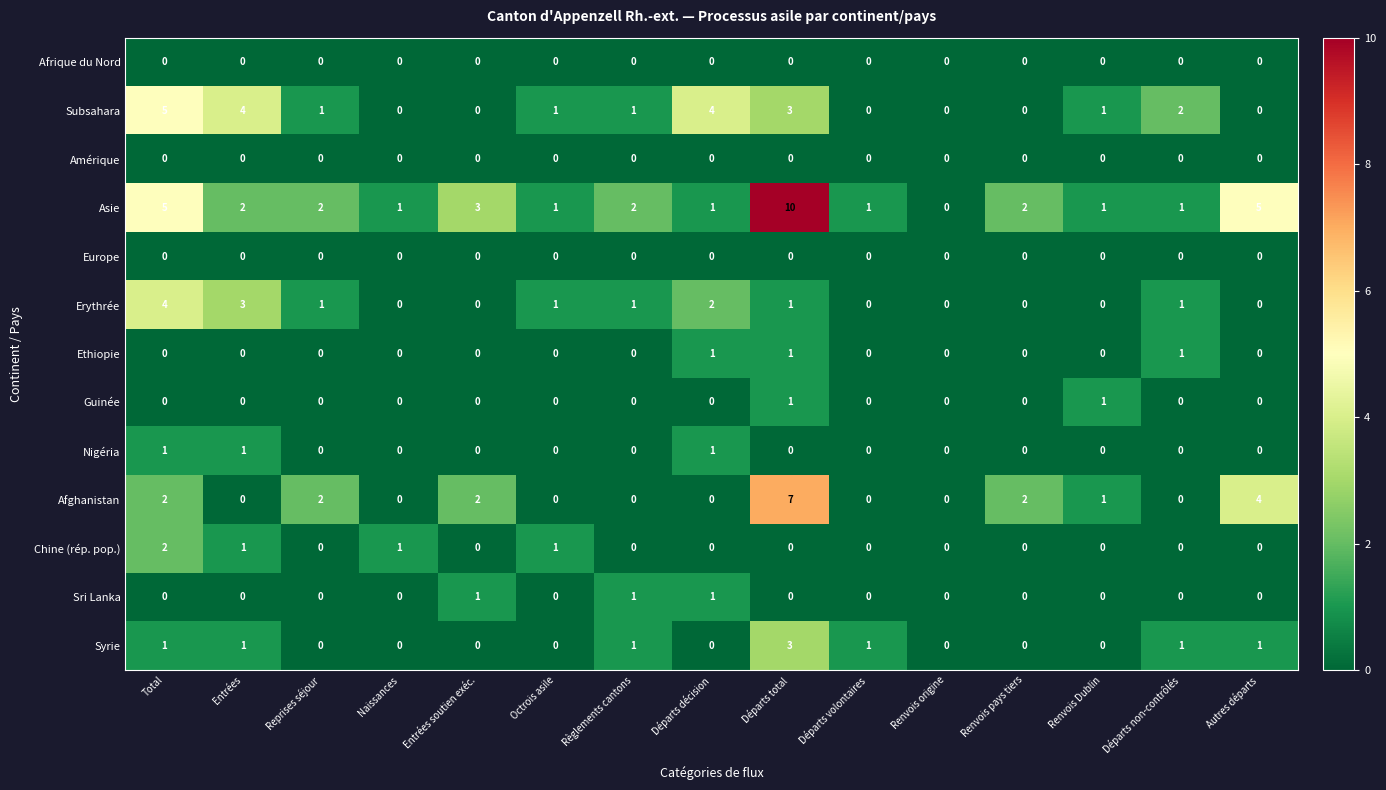

What is the total value across all series at Entrées?

12